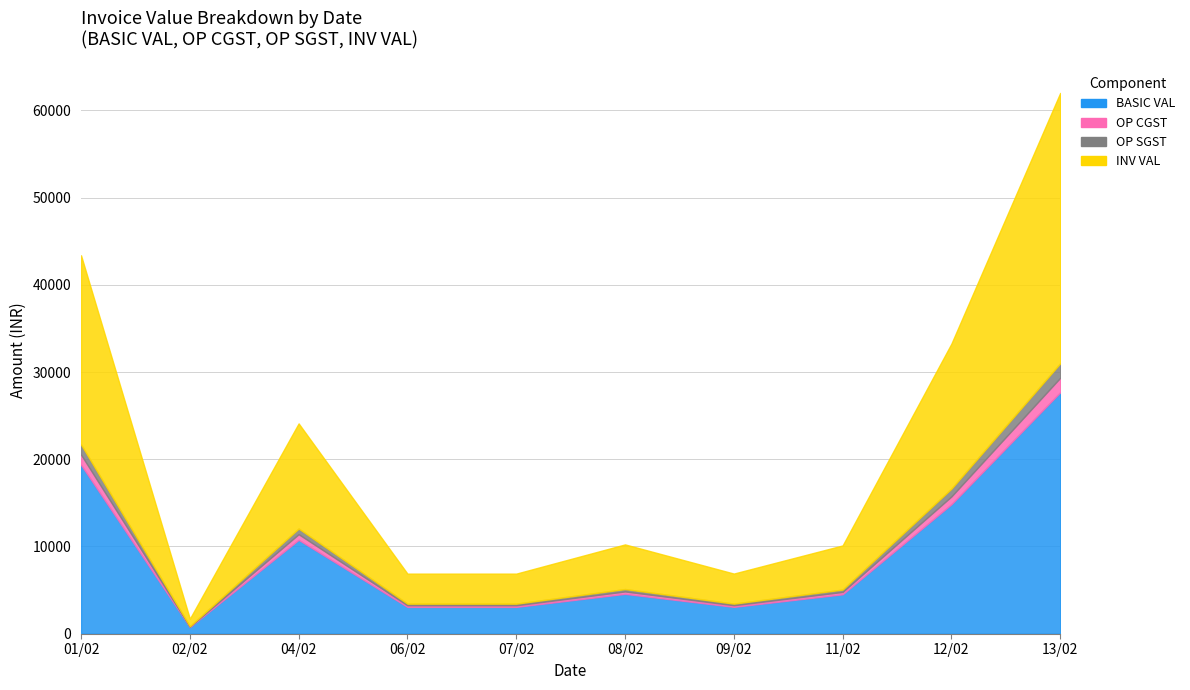

In BASIC VAL, how many points are higher than both neighbors (excluding endpoints)?

2